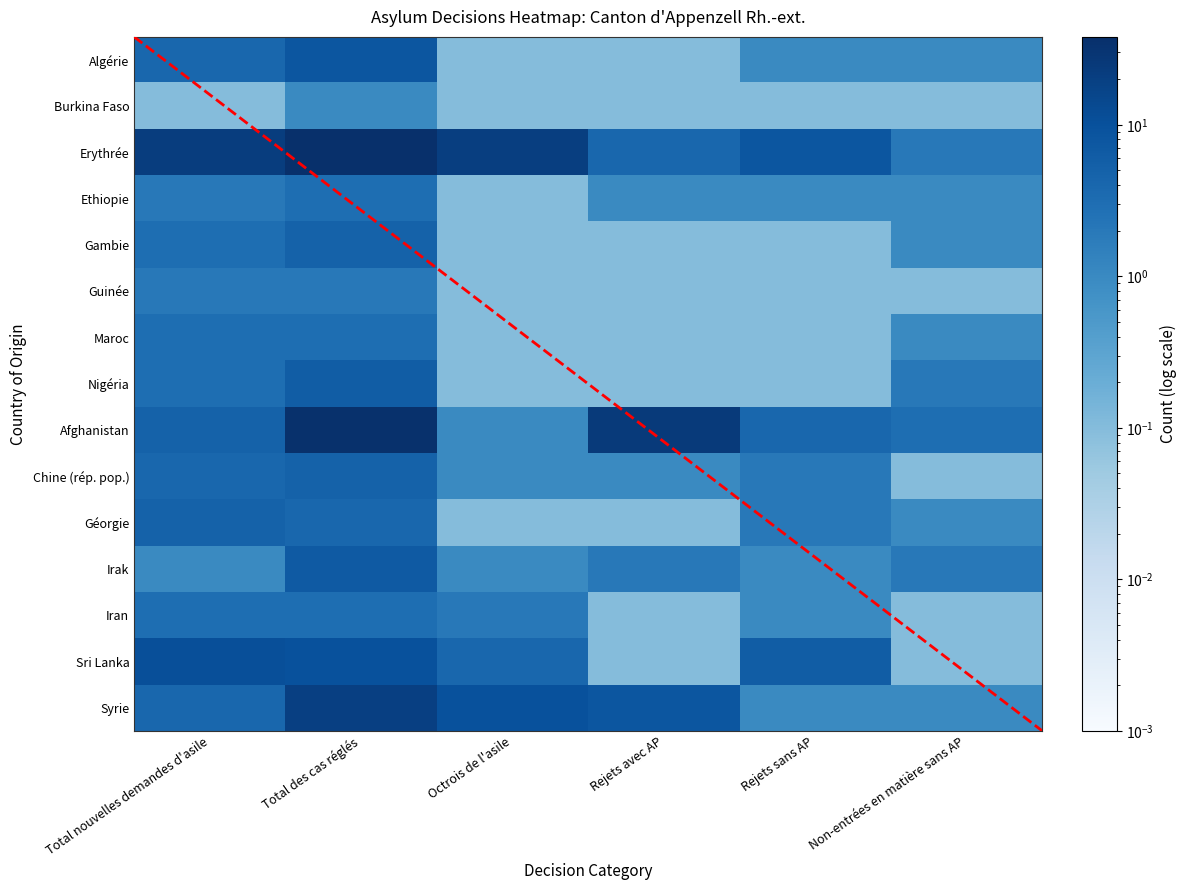

At which category is the sum across all series the highest?

Total des cas réglés